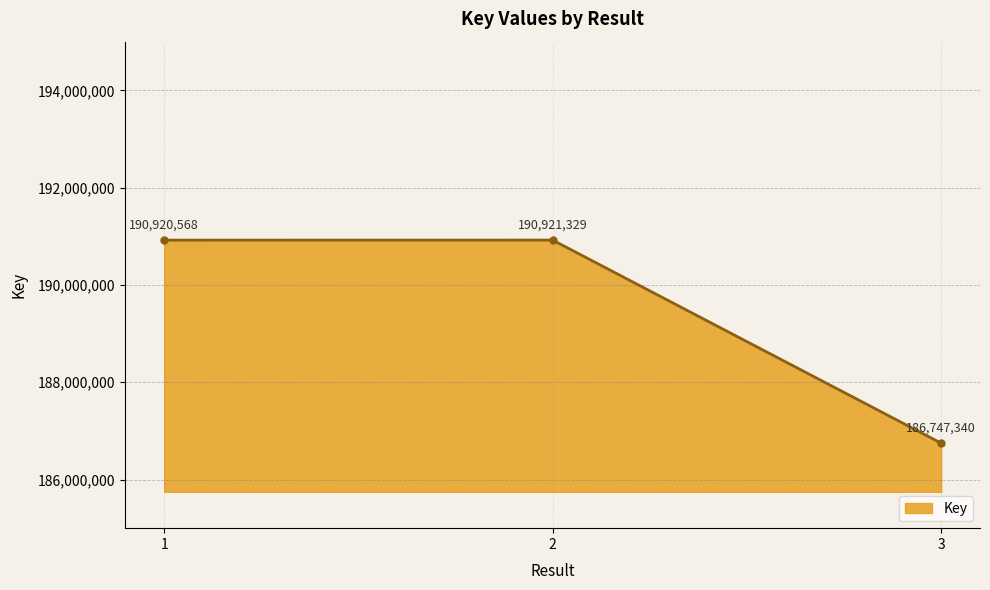

How many lines are shown in the chart?

1